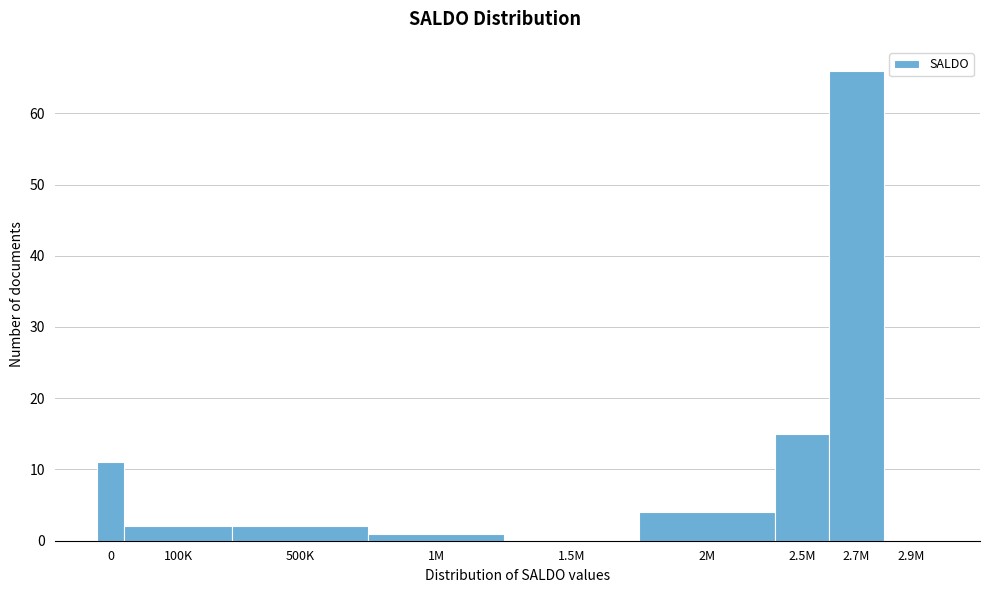

Reading right to left, list all the values displayed in this chart.

2.9M=0	2.7M=66	2.5M=15	2M=4	1.5M=0	1M=1	500K=2	100K=2	0=11